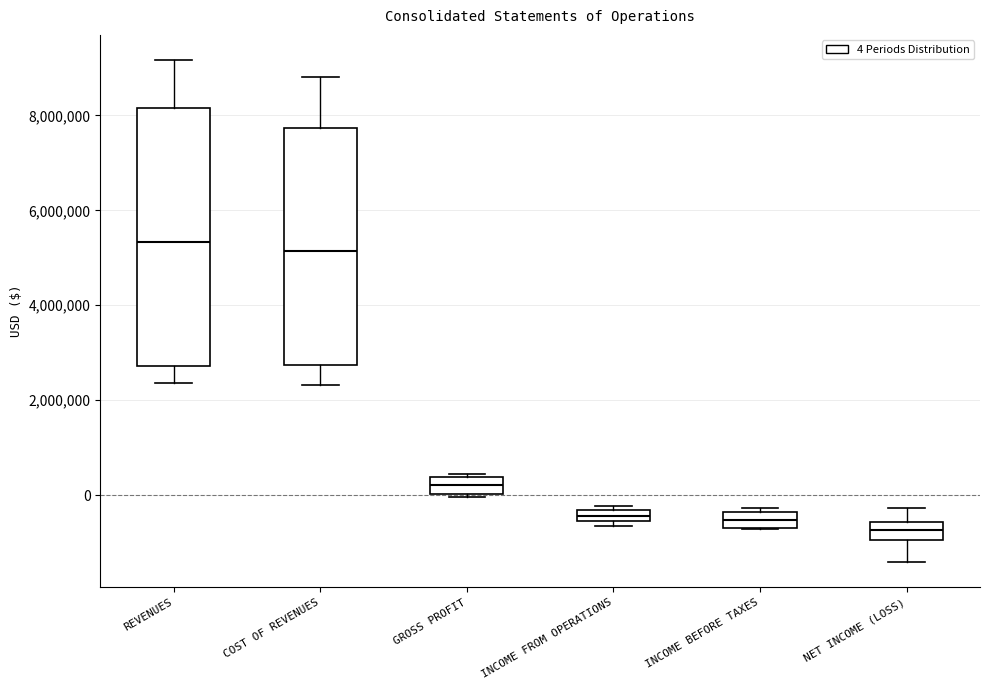

Which box has the lowest median line?

NET INCOME (LOSS)